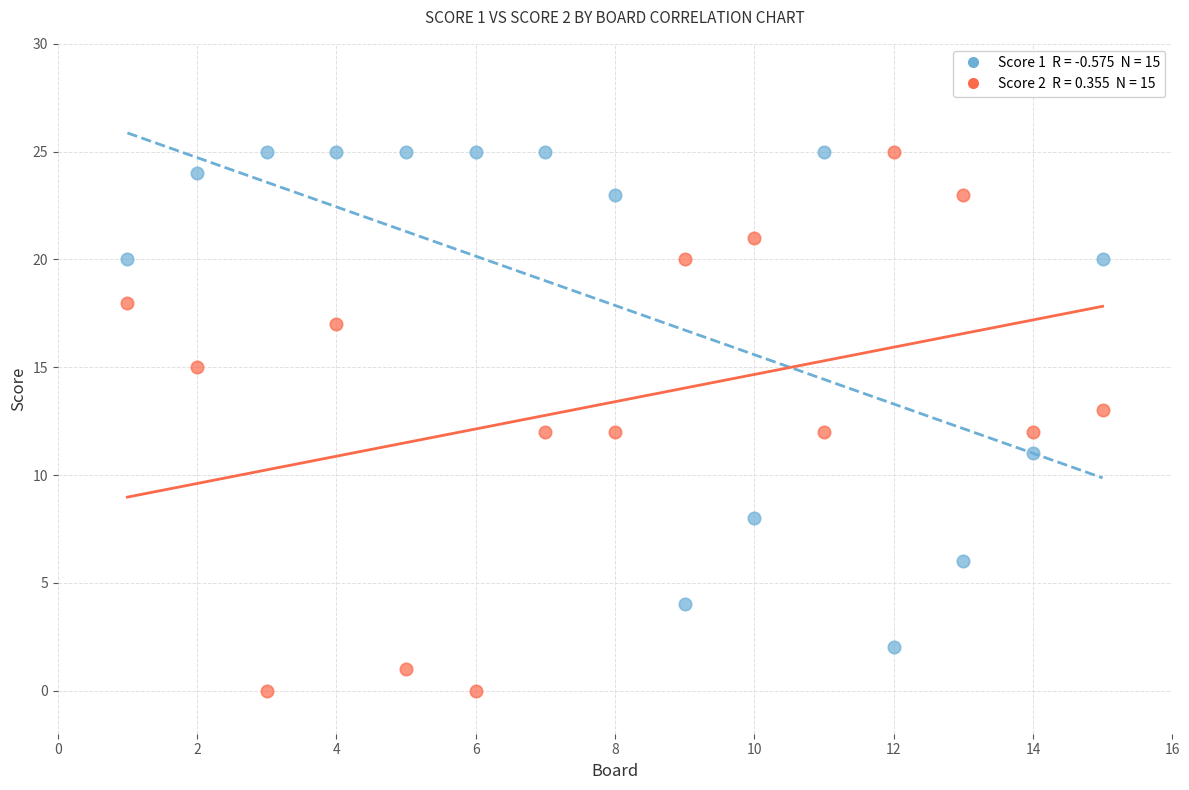

Across all data points, what is the range of X values (max minus min)?

14